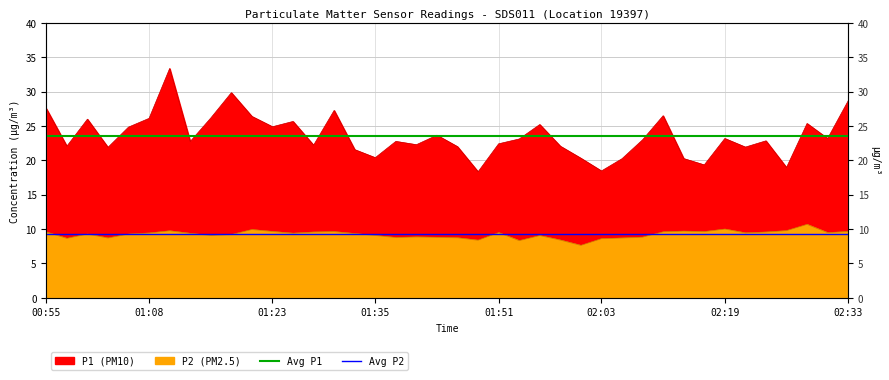

The Mean P2 series shows 14.2 at 00:55. True or false?

False